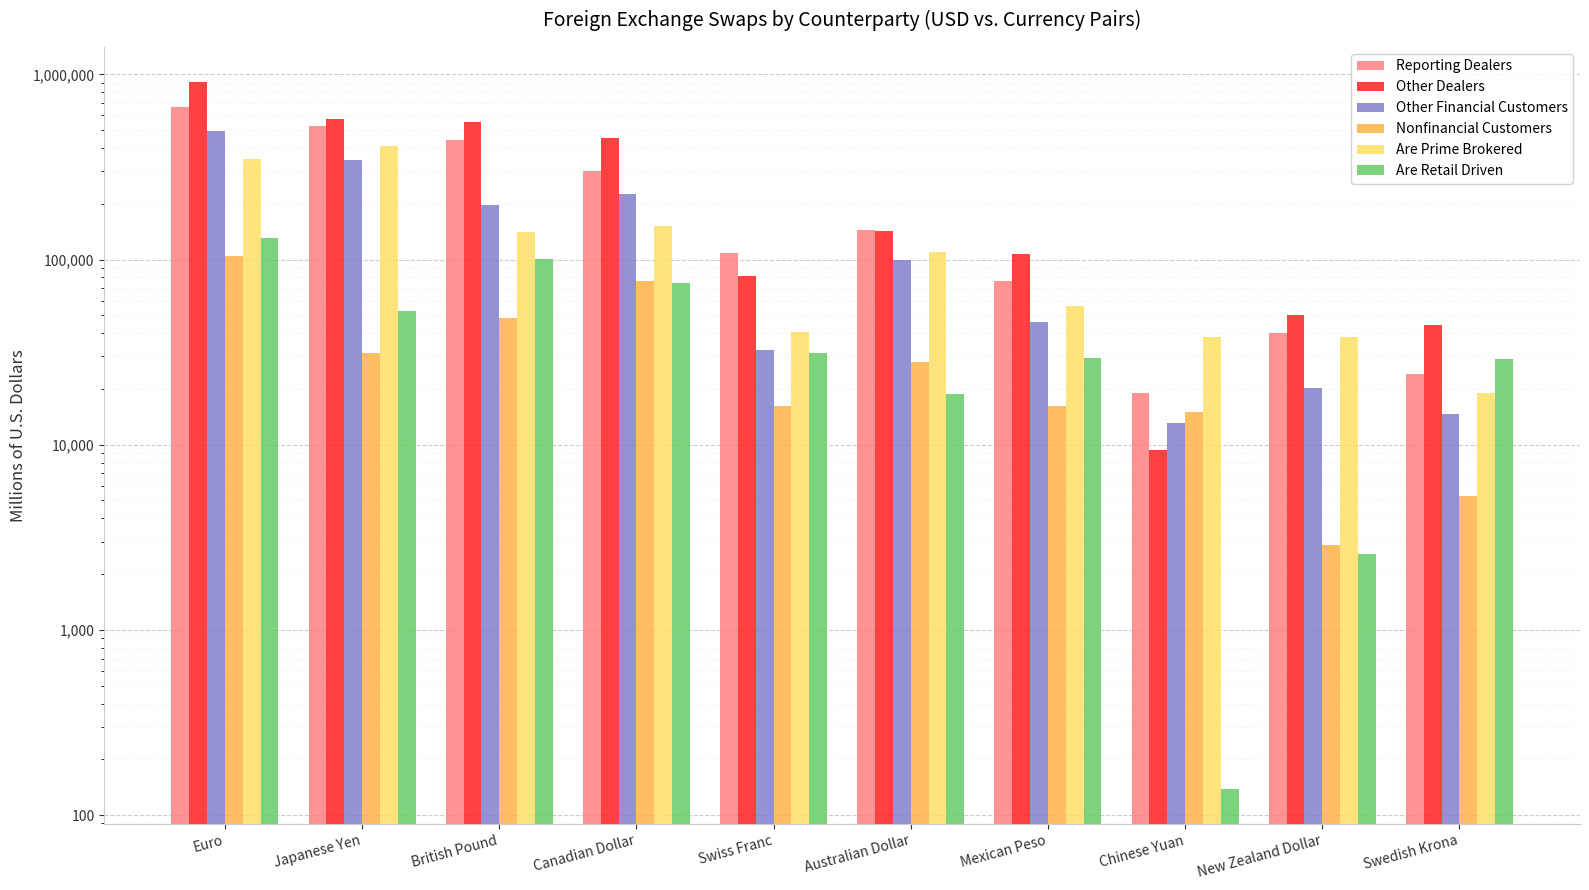

What are all the series names shown in the legend?

Reporting Dealers, Other Dealers, Other Financial Customers, Nonfinancial Customers, Are Prime Brokered, Are Retail Driven